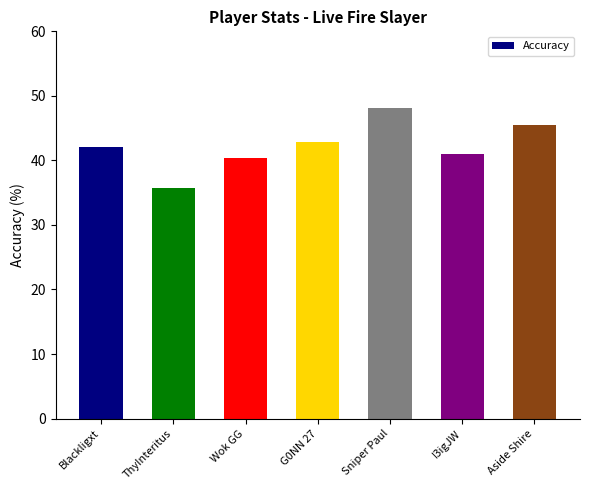

List the labels in order of value, smallest first.

ThyInteritus, Wok GG, I3igJW, Blackligxt, G0NN 27, Aside Shire, Sniper Paul